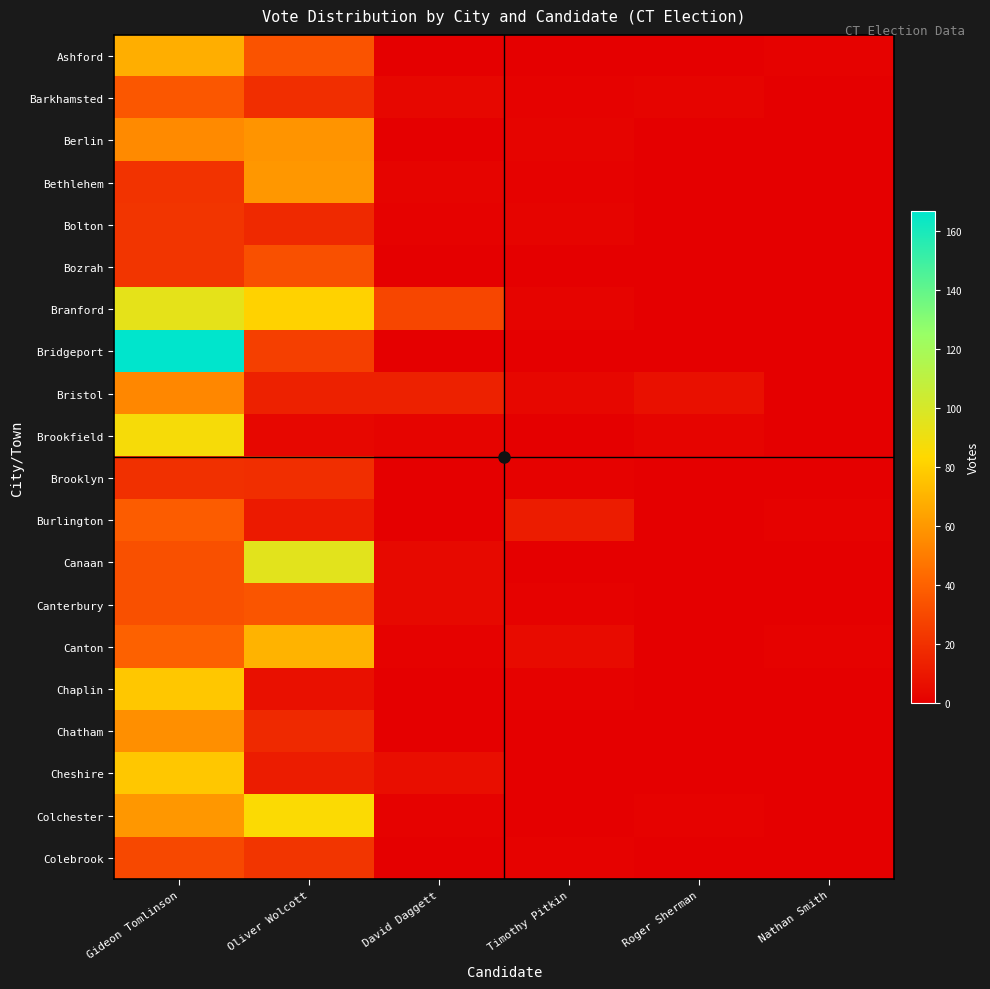

At how many categories does at least one series exceed 28?

3